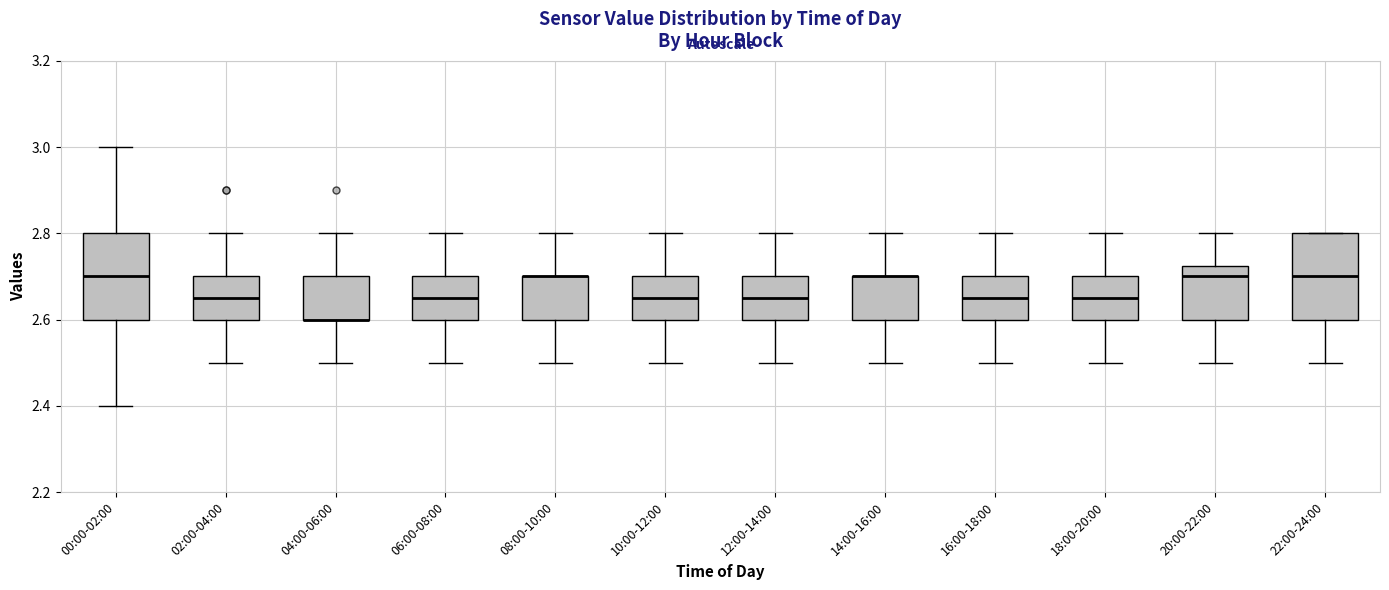

Reading left to right, read every box against the y-axis: the position of its median line, the range the box covers, and the ends of its whiskers. The values are not printed on the chart, so give them approximately, as read against the axis.

00:00-02:00: median 2.70, box 2.60 to 2.80, whiskers 2.40 to 3.00
02:00-04:00: median 2.66, box 2.60 to 2.70, whiskers 2.50 to 2.80
04:00-06:00: median 2.60 (drawn on the box's lower edge), box 2.60 to 2.70, whiskers 2.50 to 2.80
06:00-08:00: median 2.66, box 2.60 to 2.70, whiskers 2.50 to 2.80
08:00-10:00: median 2.70 (drawn on the box's upper edge), box 2.60 to 2.70, whiskers 2.50 to 2.80
10:00-12:00: median 2.66, box 2.60 to 2.70, whiskers 2.50 to 2.80
12:00-14:00: median 2.66, box 2.60 to 2.70, whiskers 2.50 to 2.80
14:00-16:00: median 2.70 (drawn on the box's upper edge), box 2.60 to 2.70, whiskers 2.50 to 2.80
16:00-18:00: median 2.66, box 2.60 to 2.70, whiskers 2.50 to 2.80
18:00-20:00: median 2.66, box 2.60 to 2.70, whiskers 2.50 to 2.80
20:00-22:00: median 2.70, box 2.60 to 2.72, whiskers 2.50 to 2.80
22:00-24:00: median 2.70, box 2.60 to 2.80, whiskers 2.50 to 2.80